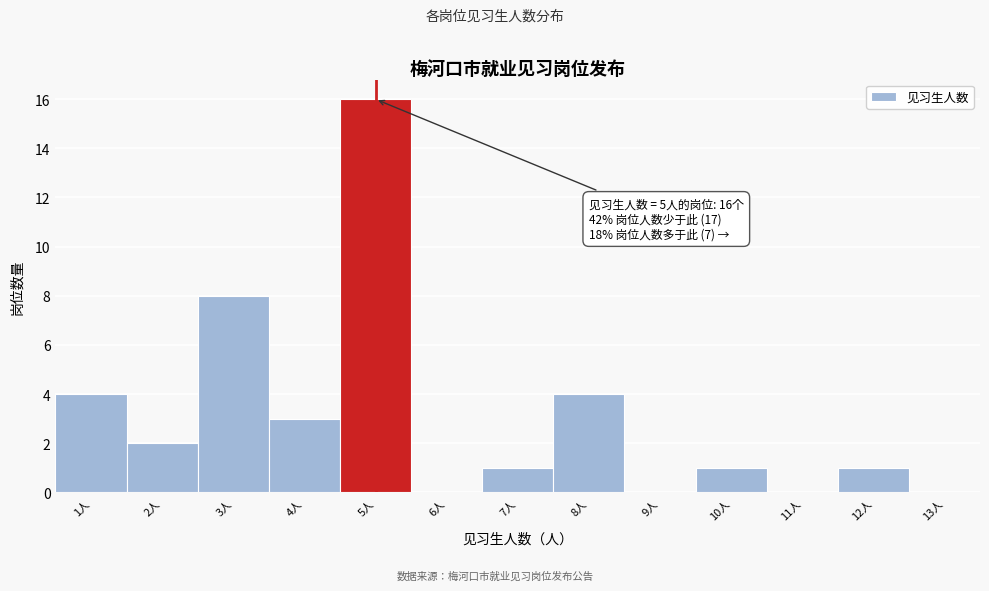

Which range on the x-axis has the tallest bar?

4.5 to 5.5